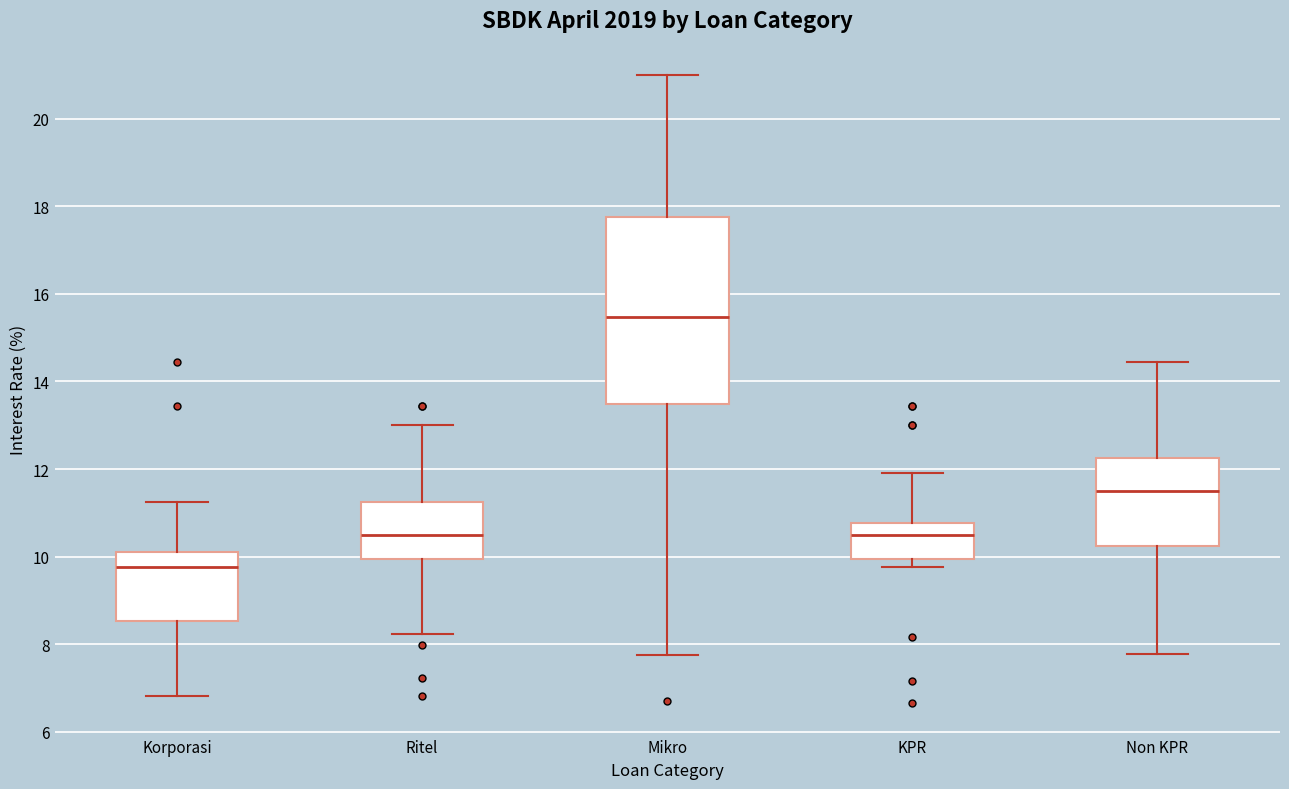

Where does the lower whisker of the box for Non KPR end on the y-axis? The values are not printed on the chart, so give them approximately, as read against the axis.

7.8